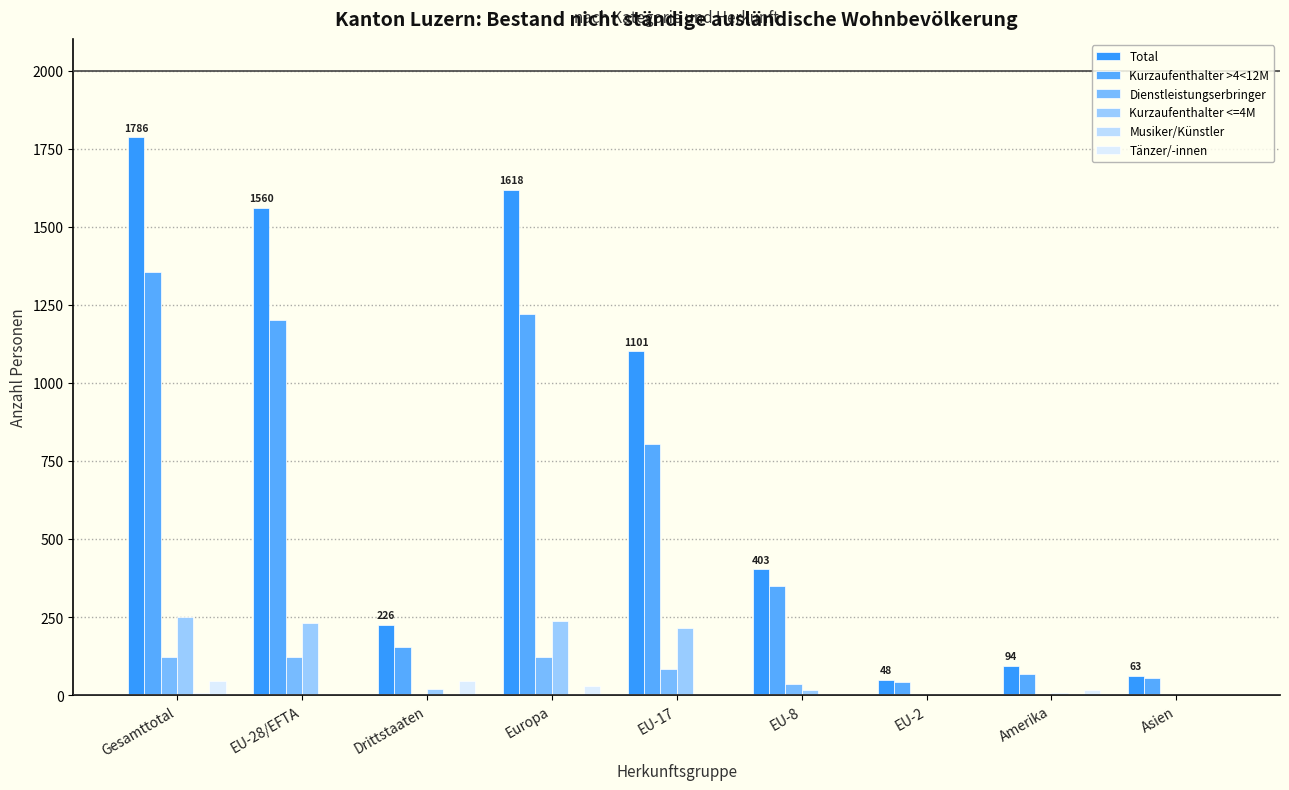

Reading left to right, list all the values displayed in this chart.

Total: Gesamttotal=1786	EU-28/EFTA=1560	Drittstaaten=226	Europa=1618	EU-17=1101	EU-8=403	EU-2=48	Amerika=94	Asien=63
Kurzaufenthalter >4<12M: Gesamttotal=1356	EU-28/EFTA=1201	Drittstaaten=155	Europa=1222	EU-17=803	EU-8=349	EU-2=42	Amerika=68	Asien=55
Dienstleistungserbringer: Gesamttotal=123	EU-28/EFTA=122	Drittstaaten=1	Europa=122	EU-17=84	EU-8=35	EU-2=2	Amerika=0	Asien=1
Kurzaufenthalter <=4M: Gesamttotal=252	EU-28/EFTA=232	Drittstaaten=20	Europa=239	EU-17=214	EU-8=17	EU-2=1	Amerika=8	Asien=5
Musiker/Künstler: Gesamttotal=9	EU-28/EFTA=5	Drittstaaten=4	Europa=5	EU-17=0	EU-8=2	EU-2=3	Amerika=2	Asien=2
Tänzer/-innen: Gesamttotal=46	EU-28/EFTA=0	Drittstaaten=46	Europa=30	EU-17=0	EU-8=0	EU-2=0	Amerika=16	Asien=0